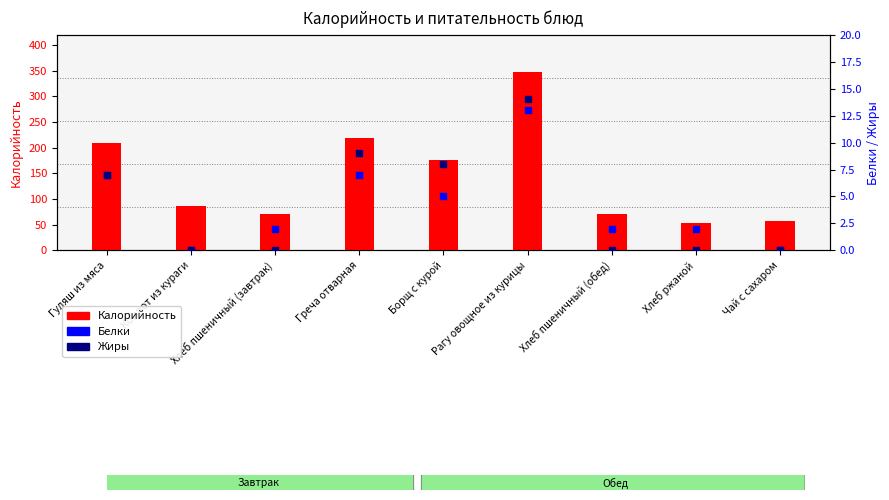

At which category is the sum across all series the highest?

Рагу овощное из курицы